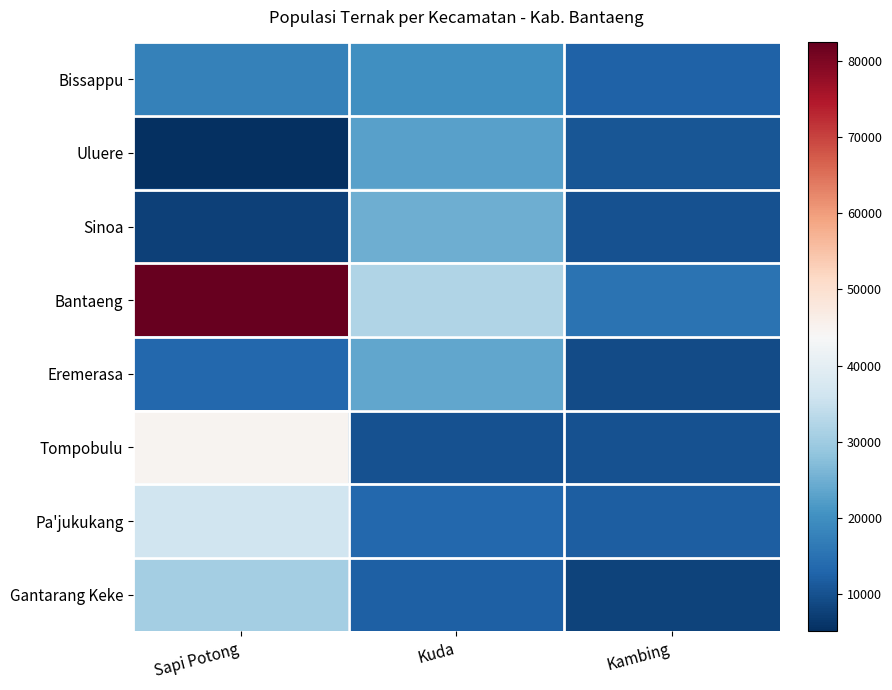

What is the spread (max minus min) of values at Kuda?

22275